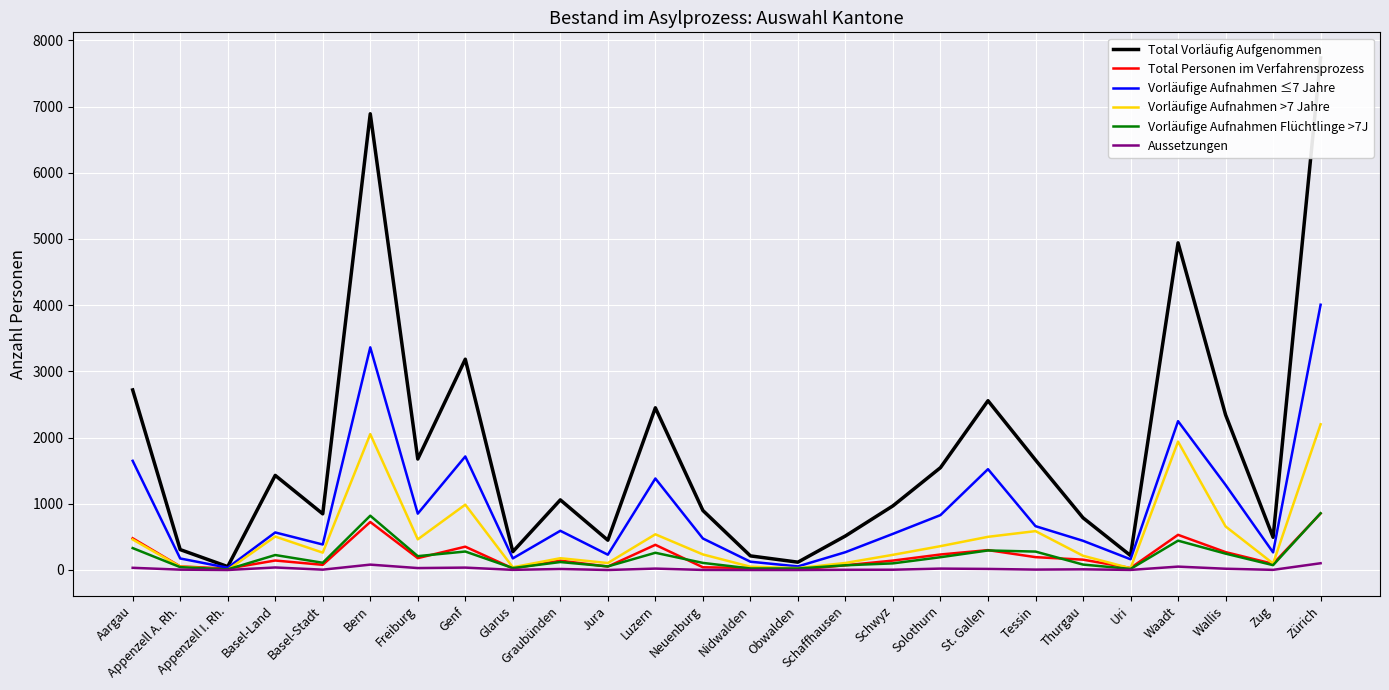

True or false: Vorläufige Aufnahmen ≤7 Jahre and Total Personen im Verfahrensprozess cross at least once.

False